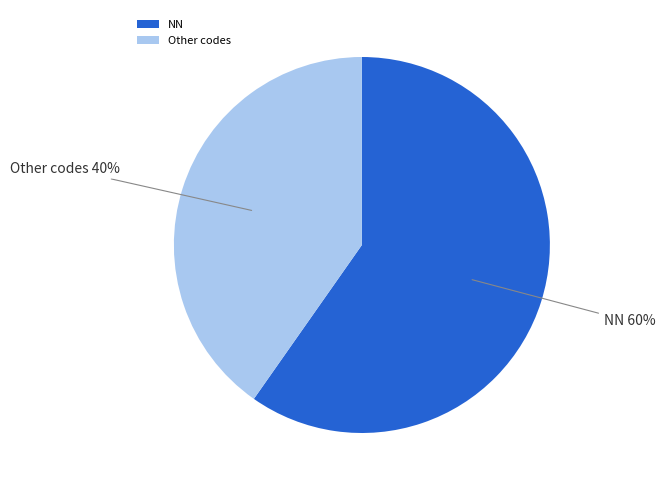

Is there a majority slice in this chart?

Yes